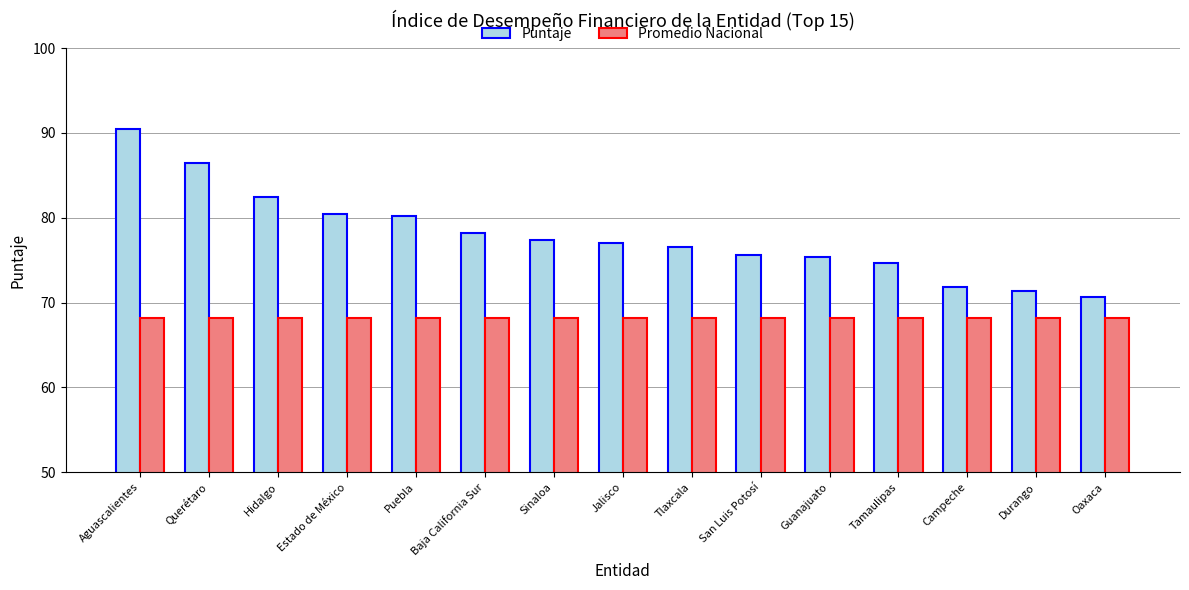

Which series has the largest total across all categories?

Puntaje